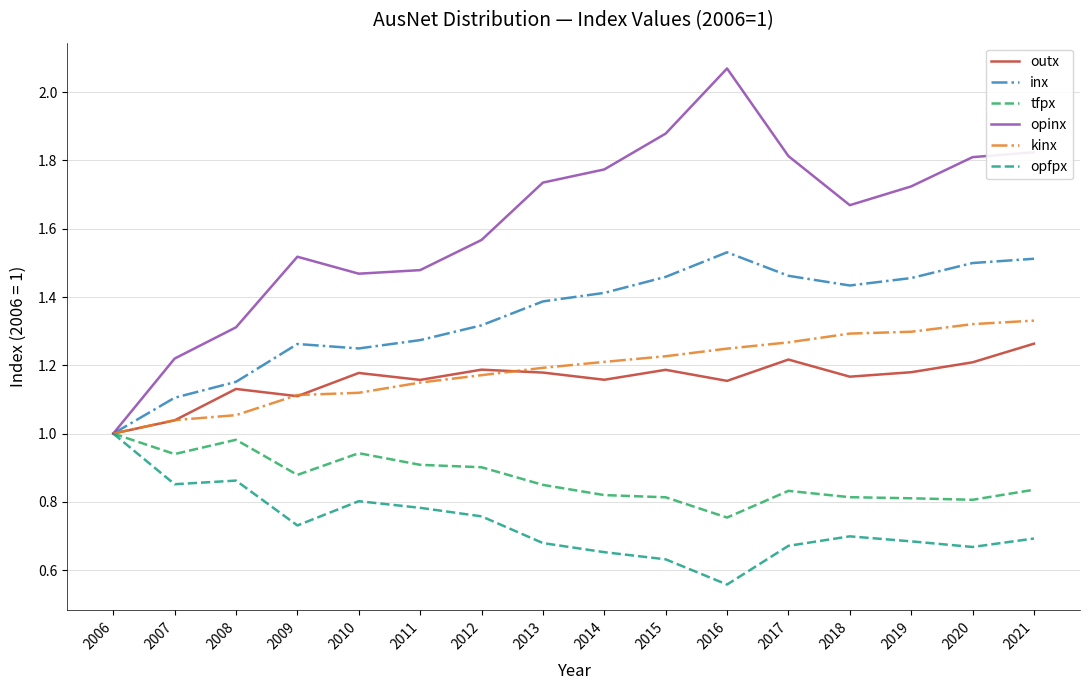

How many categories are shown in the chart?

16